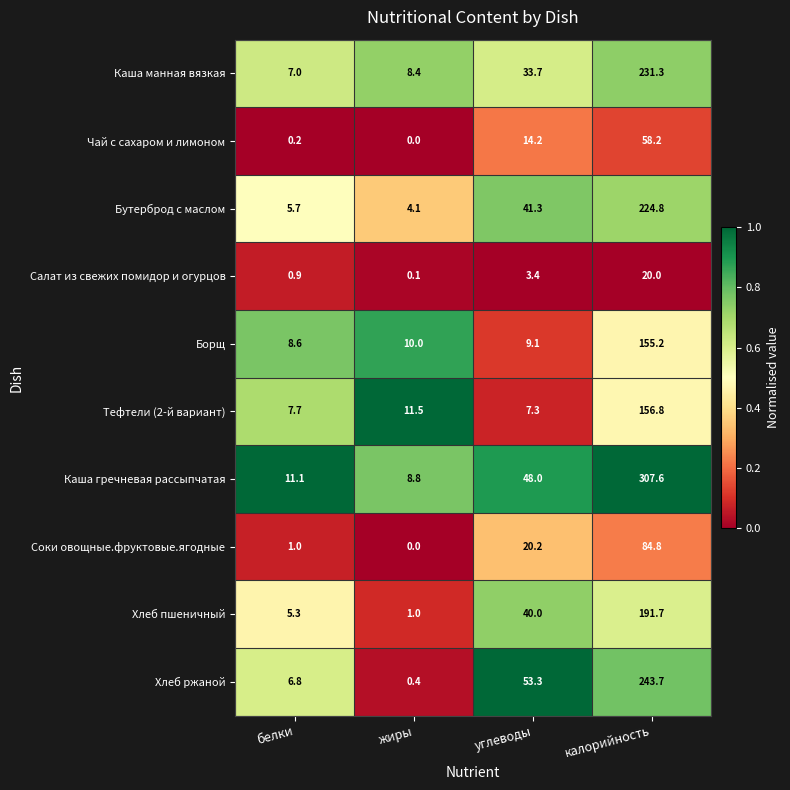

True or false: Хлеб пшеничный has a value of 191.7 at калорийность.

True